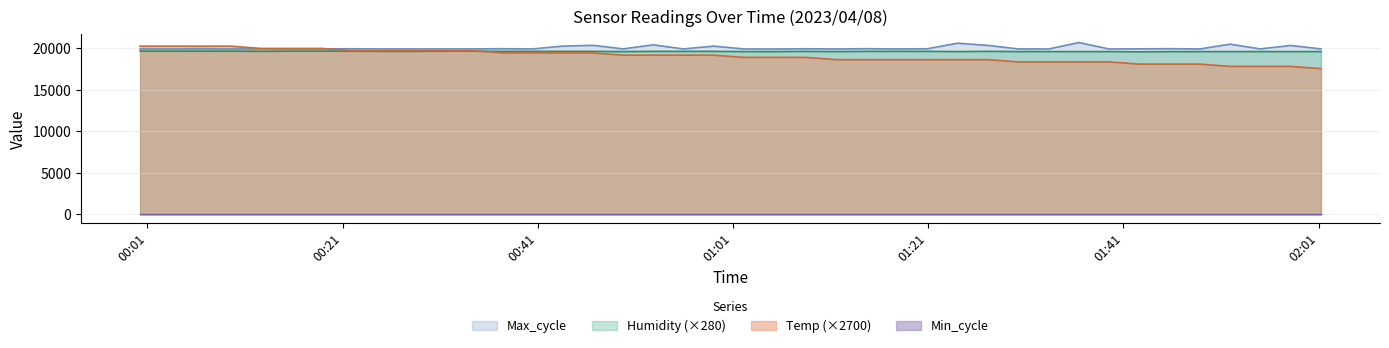

Which series changed the most between 2023/04/08 00:06:27 and 2023/04/08 00:31:10?

Temp